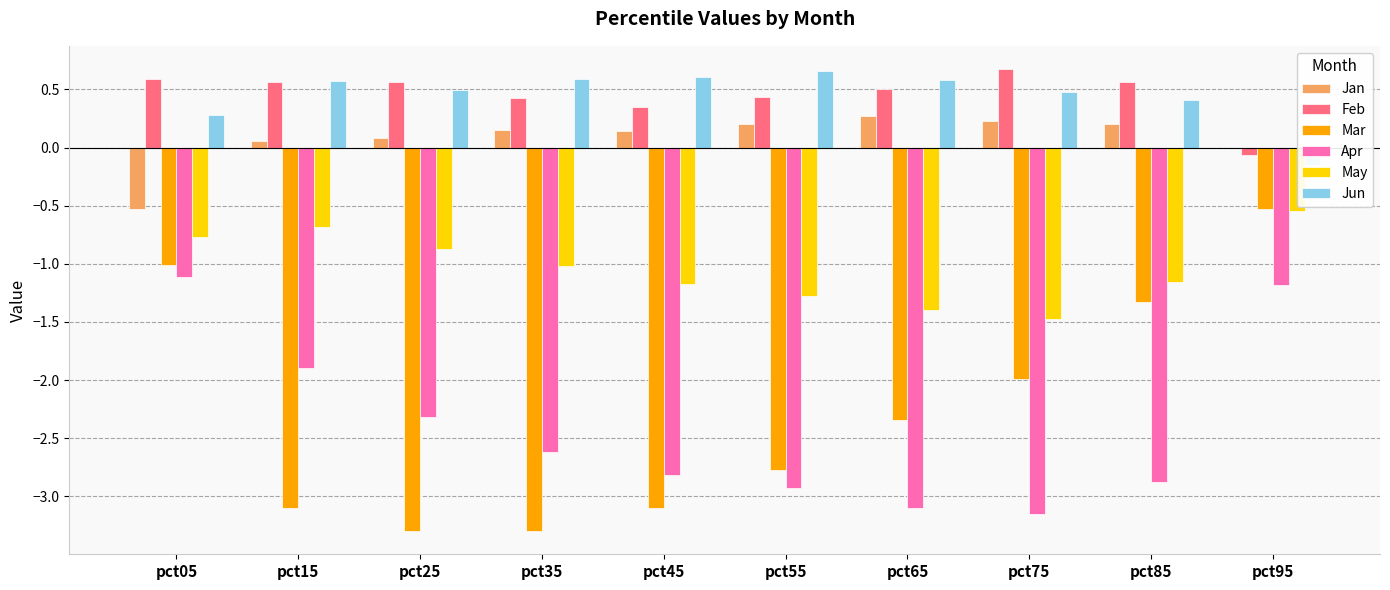

Is it true that Apr equals -4.7 at pct75?

False